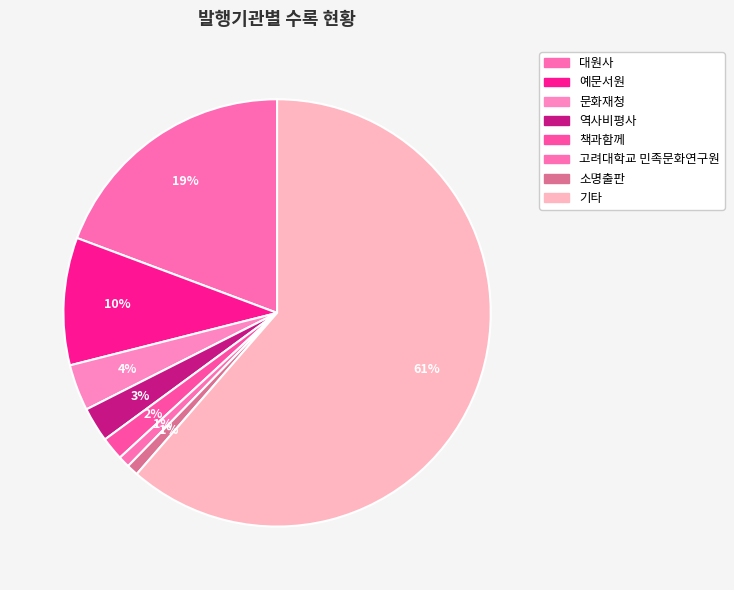

How many segments does this pie chart have?

8